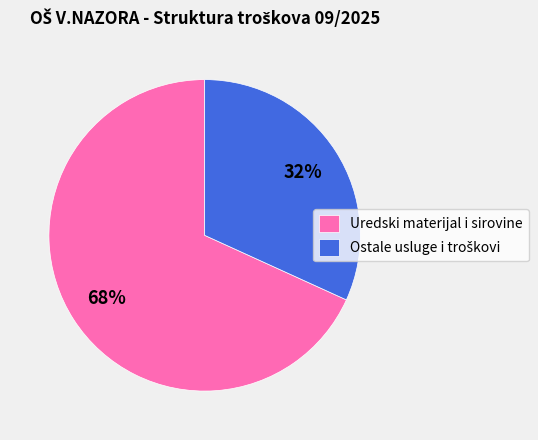

To the nearest percent, what is the average slice percentage?

50%